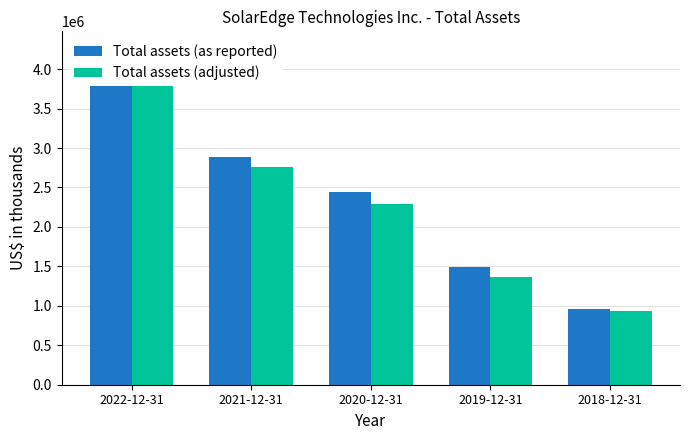

How many data points in Total assets (as reported) are less than 2437109?

2